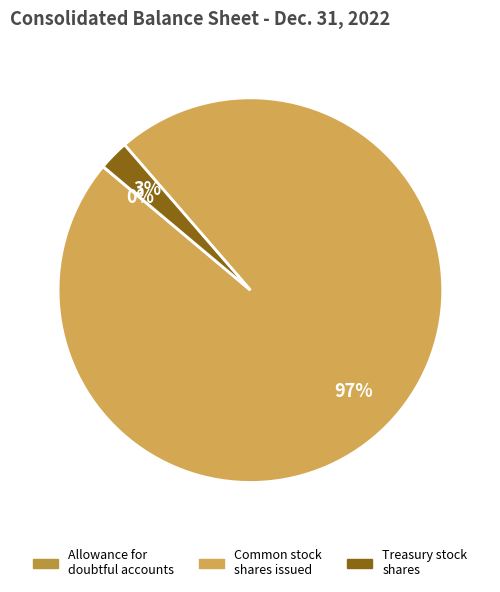

To the nearest percent, what is the difference between the largest and smallest slice percentages?

97%